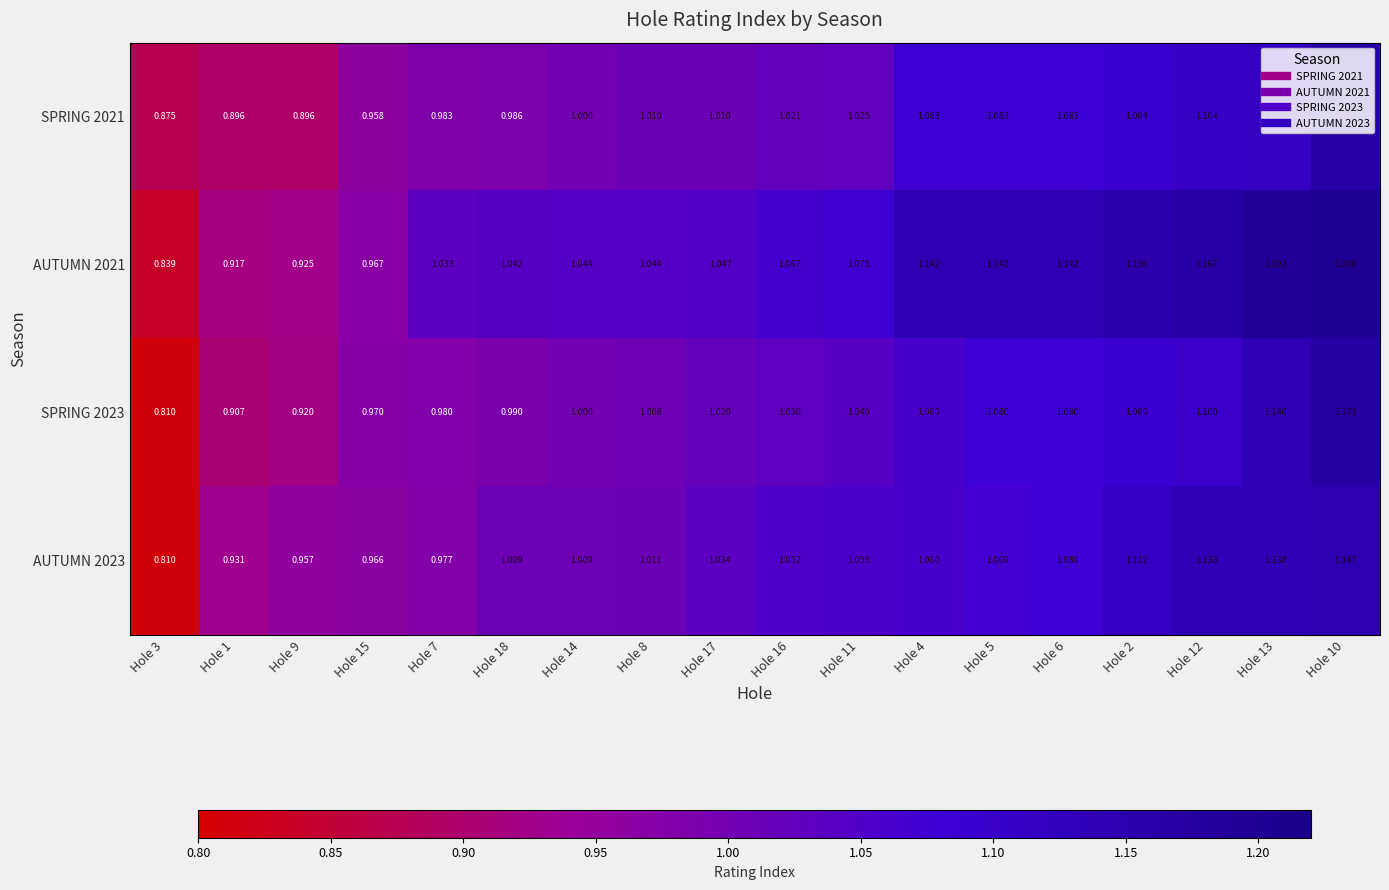

Is the value of AUTUMN 2021 at Hole 14 greater than the value of SPRING 2023 at Hole 17?

Yes